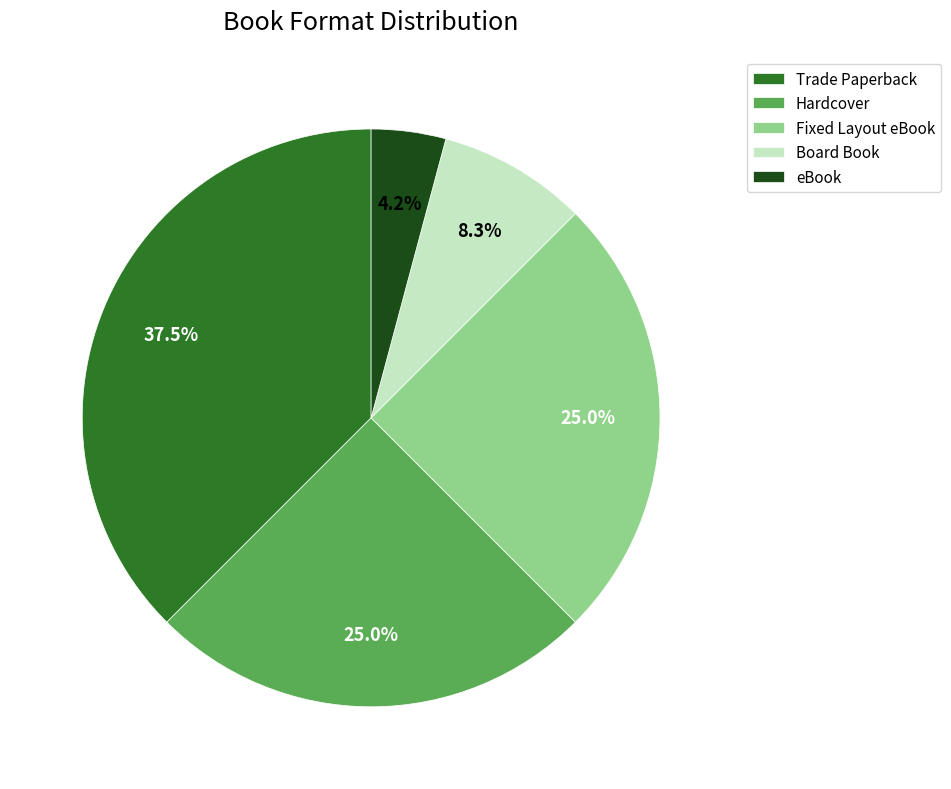

Does Hardcover account for over 50% of the chart?

No